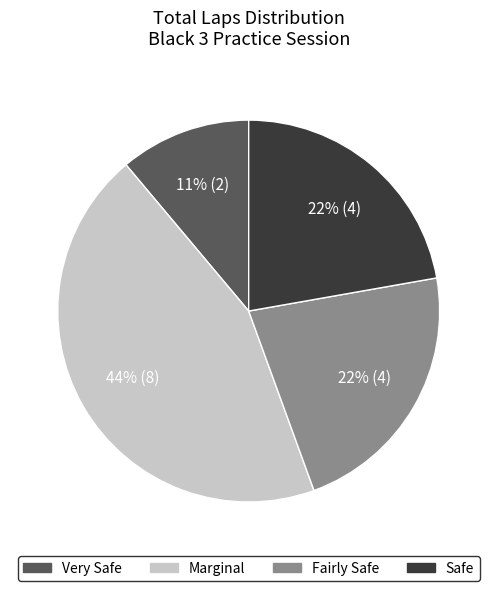

Does any single category account for the majority?

No